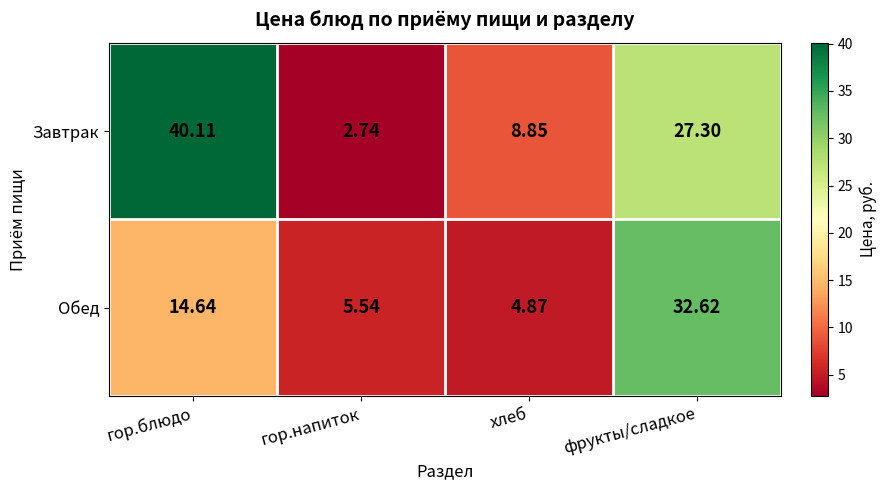

At which label is Завтрак closest to 21?

фрукты/сладкое